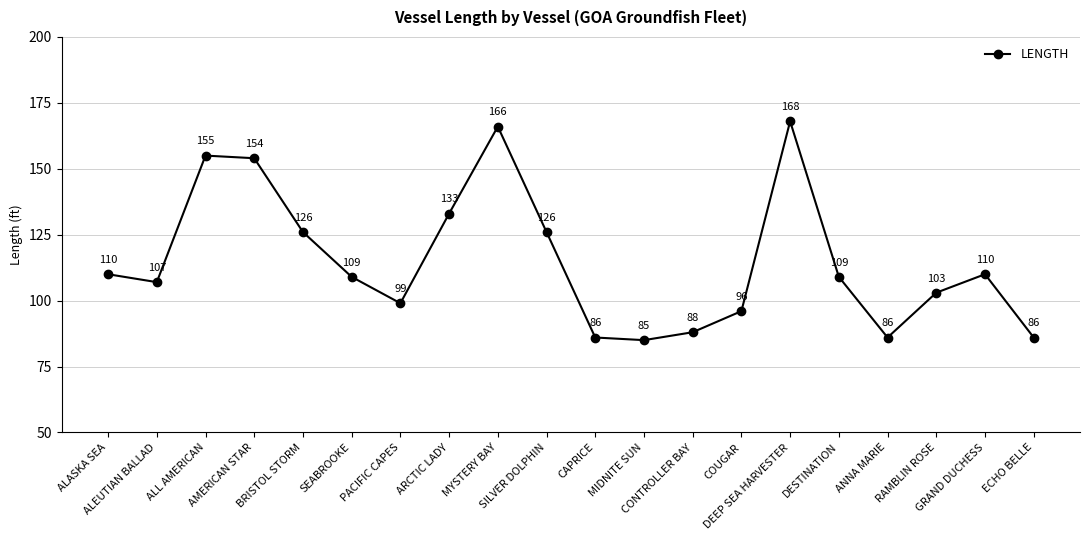

What is the maximum value shown in the chart?

168